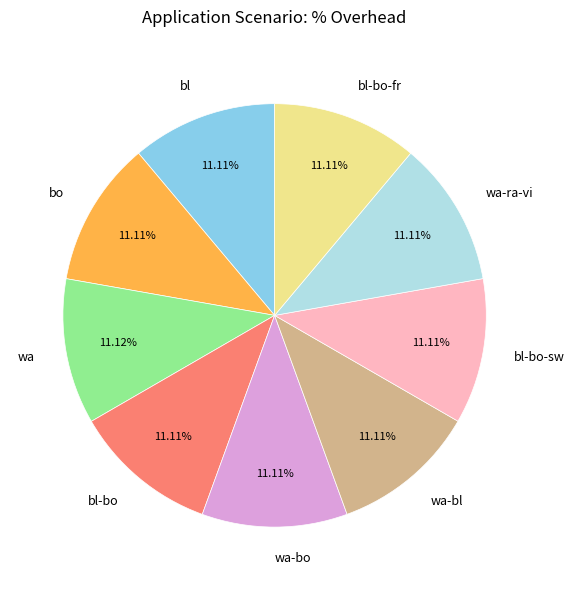

Is there a majority slice in this chart?

No